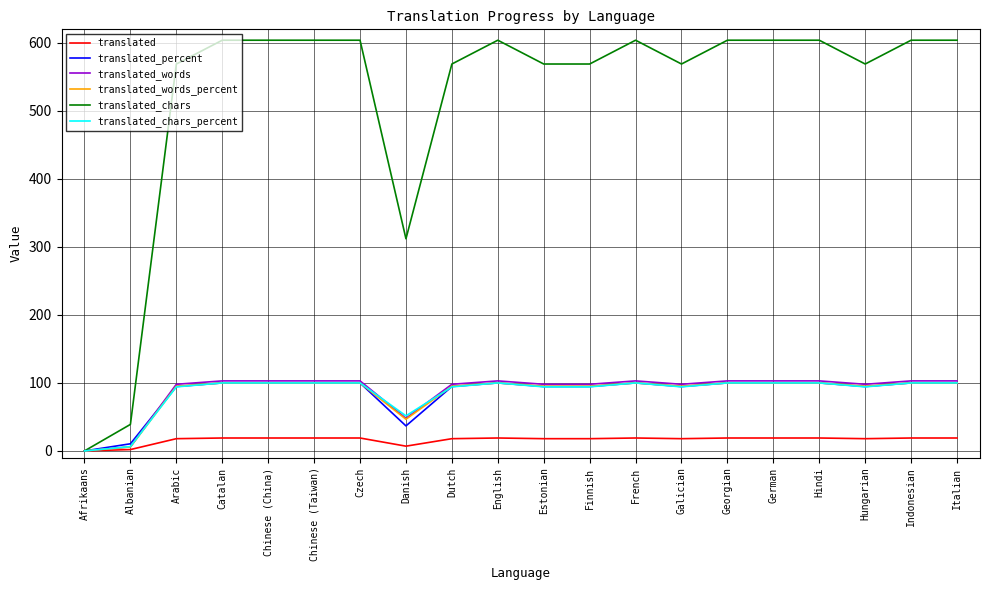

What position from the right is Catalan?

17